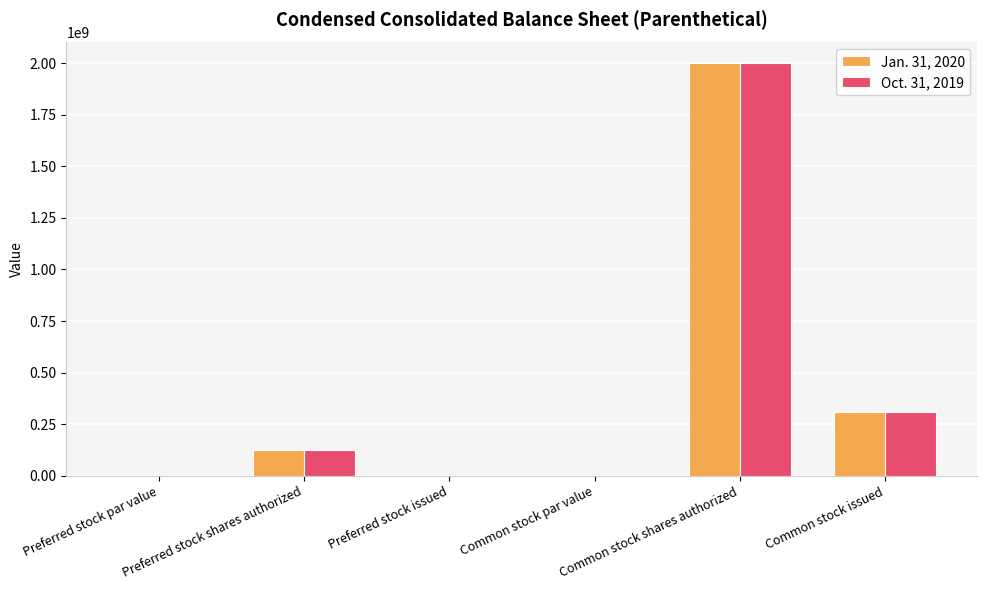

Count the number of categories in the chart.

6